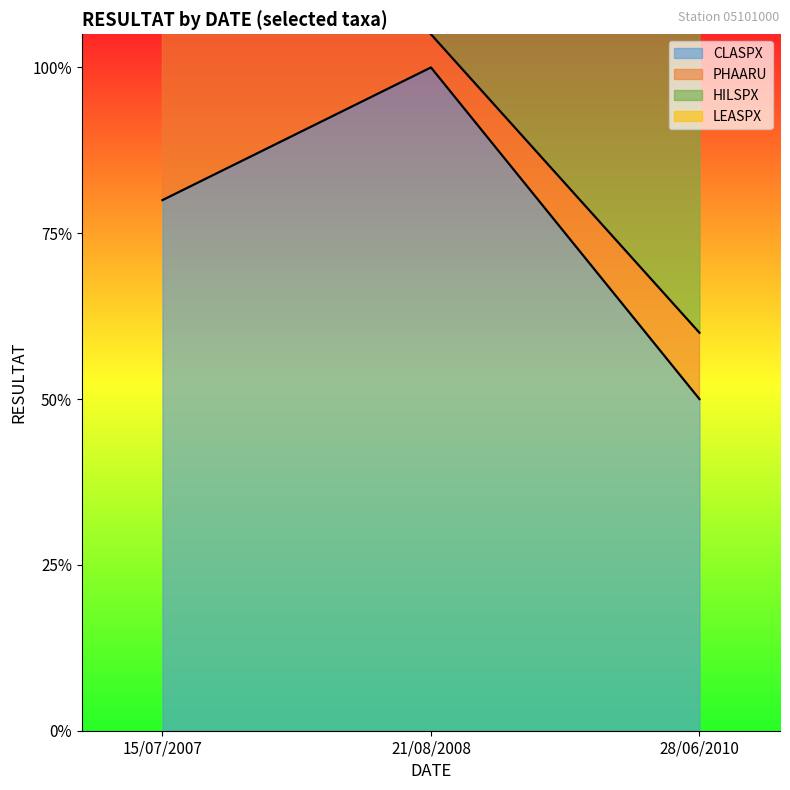

What is the approximate value of LEASPX at 28/06/2010?

0.6